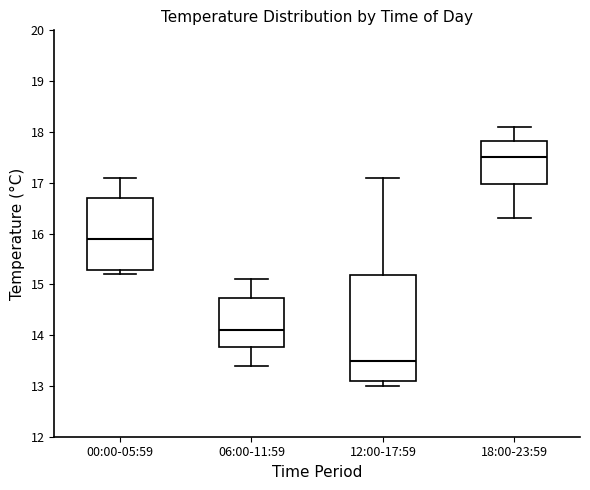

Reading left to right, read every box against the y-axis: the position of its median line, the range the box covers, and the ends of its whiskers. The values are not printed on the chart, so give them approximately, as read against the axis.

00:00-05:59: median 15.9, box 15.3 to 16.7, whiskers 15.2 to 17.1
06:00-11:59: median 14.1, box 13.8 to 14.7, whiskers 13.4 to 15.1
12:00-17:59: median 13.5, box 13.1 to 15.2, whiskers 13.0 to 17.1
18:00-23:59: median 17.5, box 17.0 to 17.8, whiskers 16.3 to 18.1